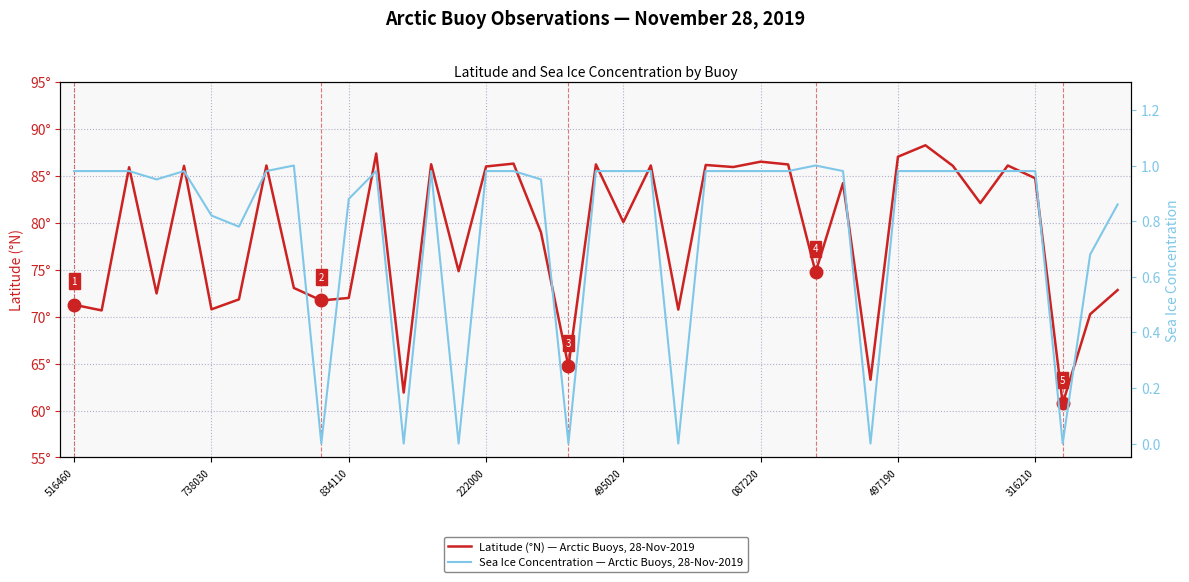

What is the difference between the highest and lowest values at 19?

85.2